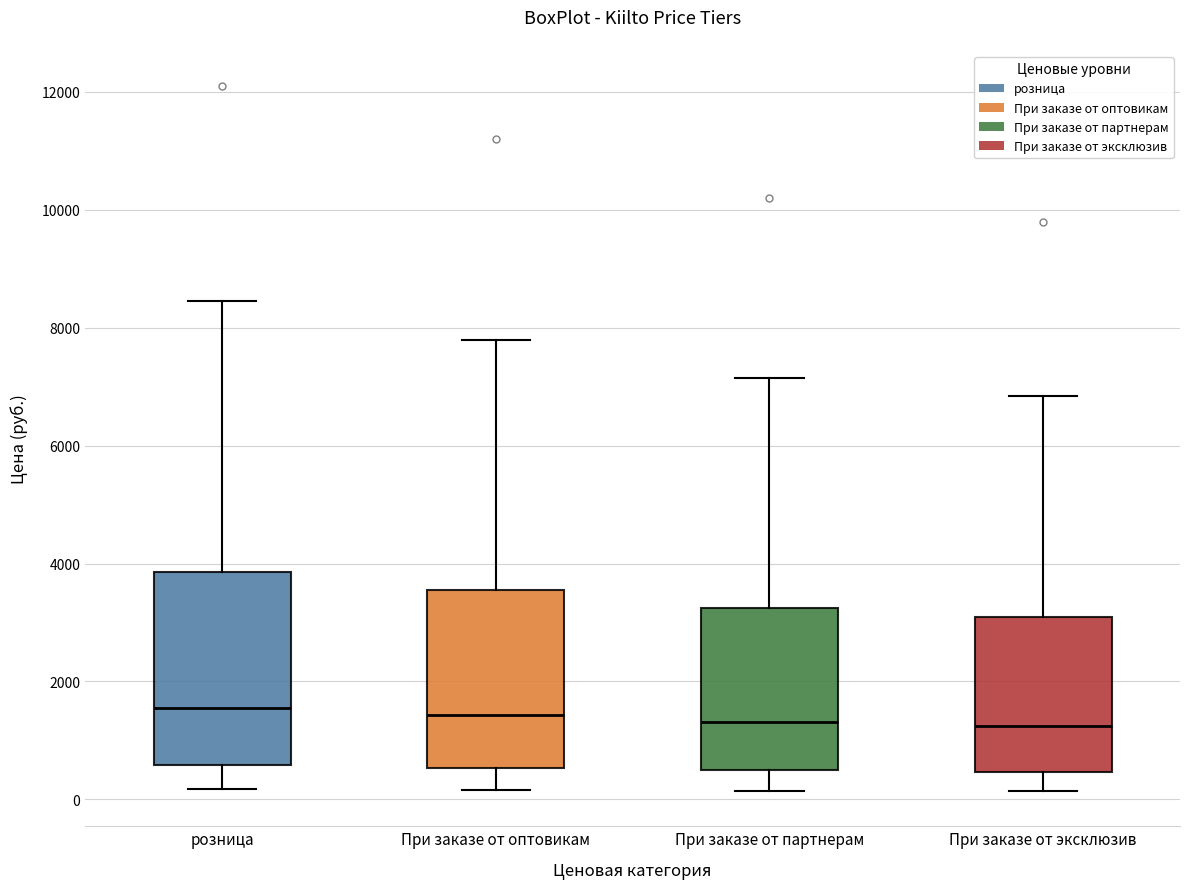

Reading left to right, read every box against the y-axis: the position of its median line, the range the box covers, and the ends of its whiskers. The values are not printed on the chart, so give them approximately, as read against the axis.

розница: median 1600, box 600 to 3800, whiskers 200 to 8400
При заказе от оптовикам: median 1400, box 600 to 3600, whiskers 200 to 7800
При заказе от партнерам: median 1400, box 400 to 3200, whiskers 200 to 7200
При заказе от эксклюзив: median 1200, box 400 to 3000, whiskers 200 to 6800